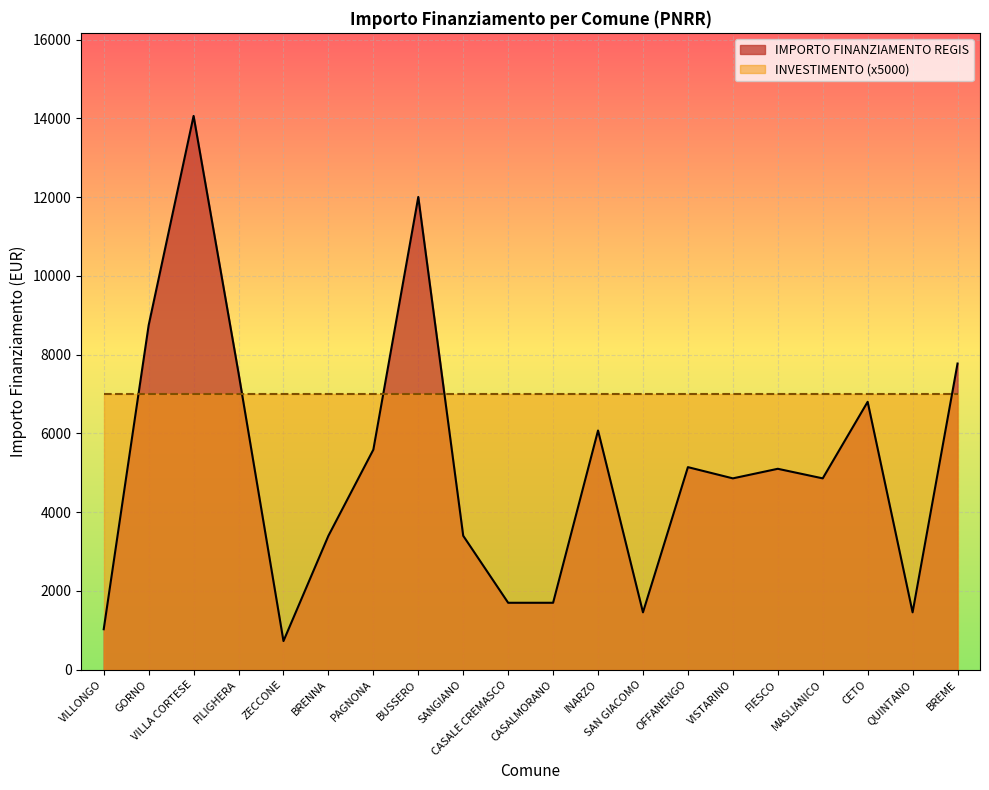

Reading left to right, list all the values displayed in this chart.

VILLONGO=1029	GORNO=8748	VILLA CORTESE=14063	FILIGHERA=7533	ZECCONE=729	BRENNA=3402	PAGNONA=5589	BUSSERO=12005	SANGIANO=3402	CASALE CREMASCO=1701	CASALMORANO=1701	INARZO=6075	SAN GIACOMO=1458	OFFANENGO=5145	VISTARINO=4860	FIESCO=5103	MASLIANICO=4860	CETO=6804	QUINTANO=1458	BREME=7776